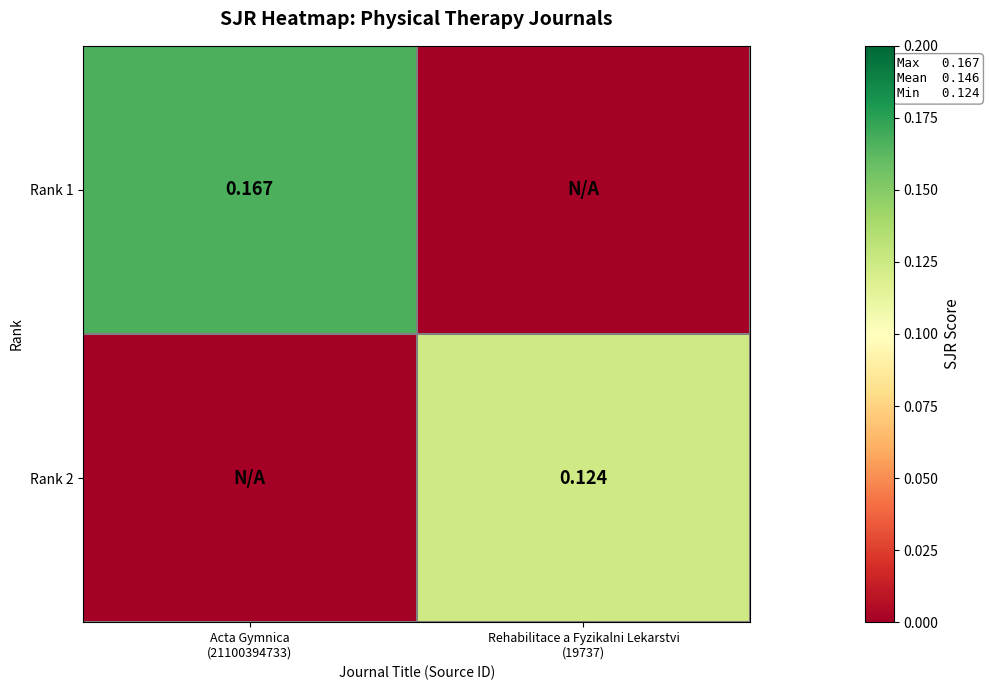

How many series are shown in this chart?

2